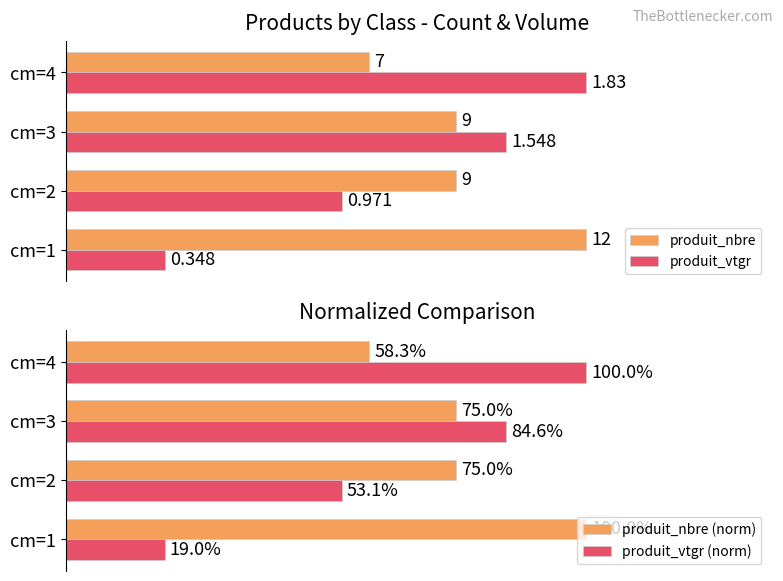

Which series has the largest total across all categories?

produit_nbre